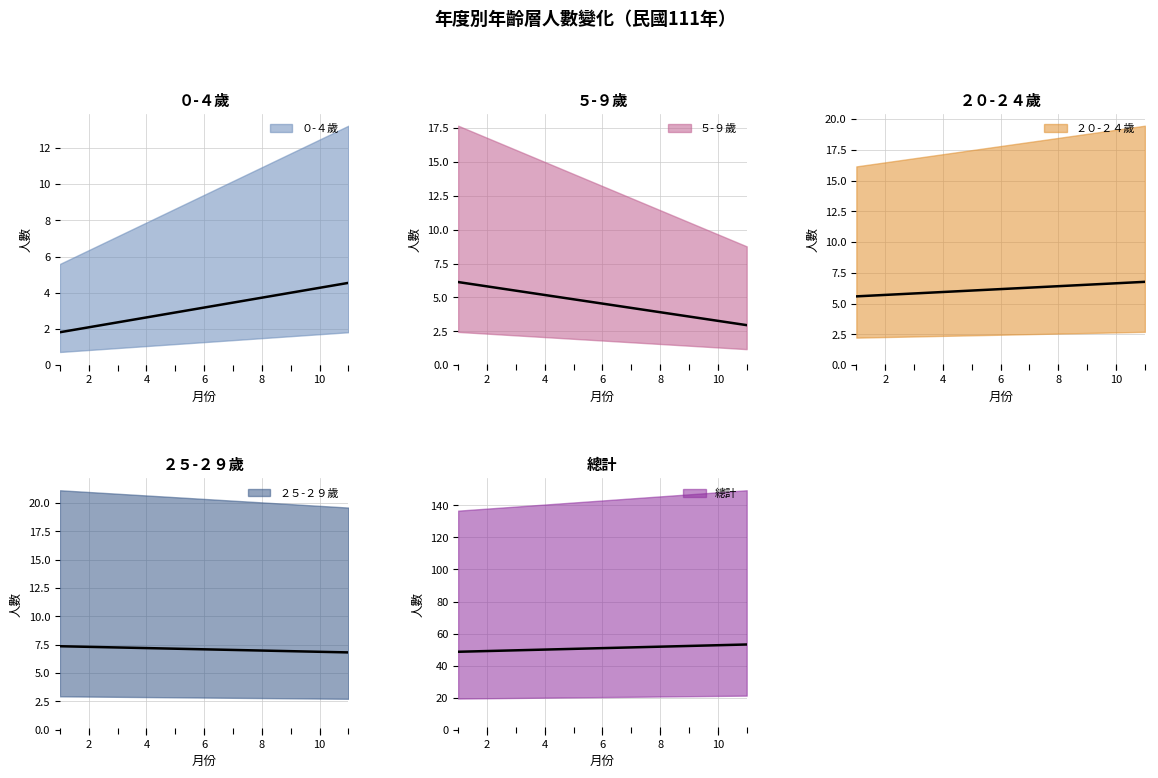

The value of 年齡：０-４歲 at 8 is 2. True or false?

False